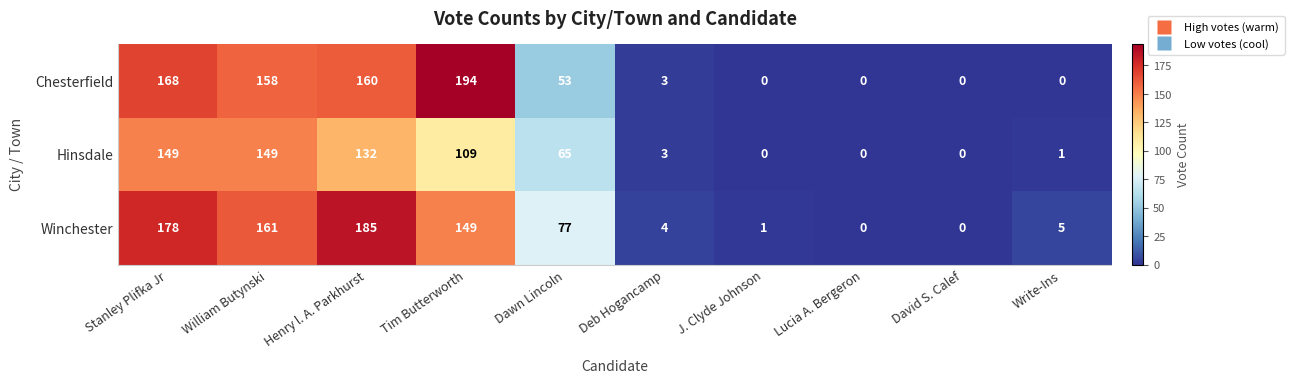

What is the sum of the Hinsdale values at Lucia A. Bergeron and Tim Butterworth?

109